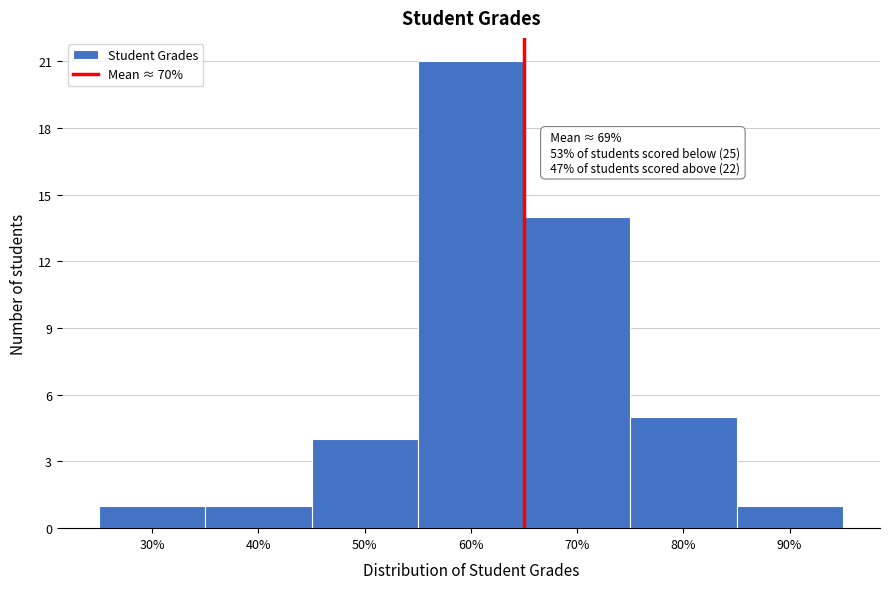

Reading left to right, extract all data points from this chart.

30%=1	40%=1	50%=4	60%=21	70%=14	80%=5	90%=1